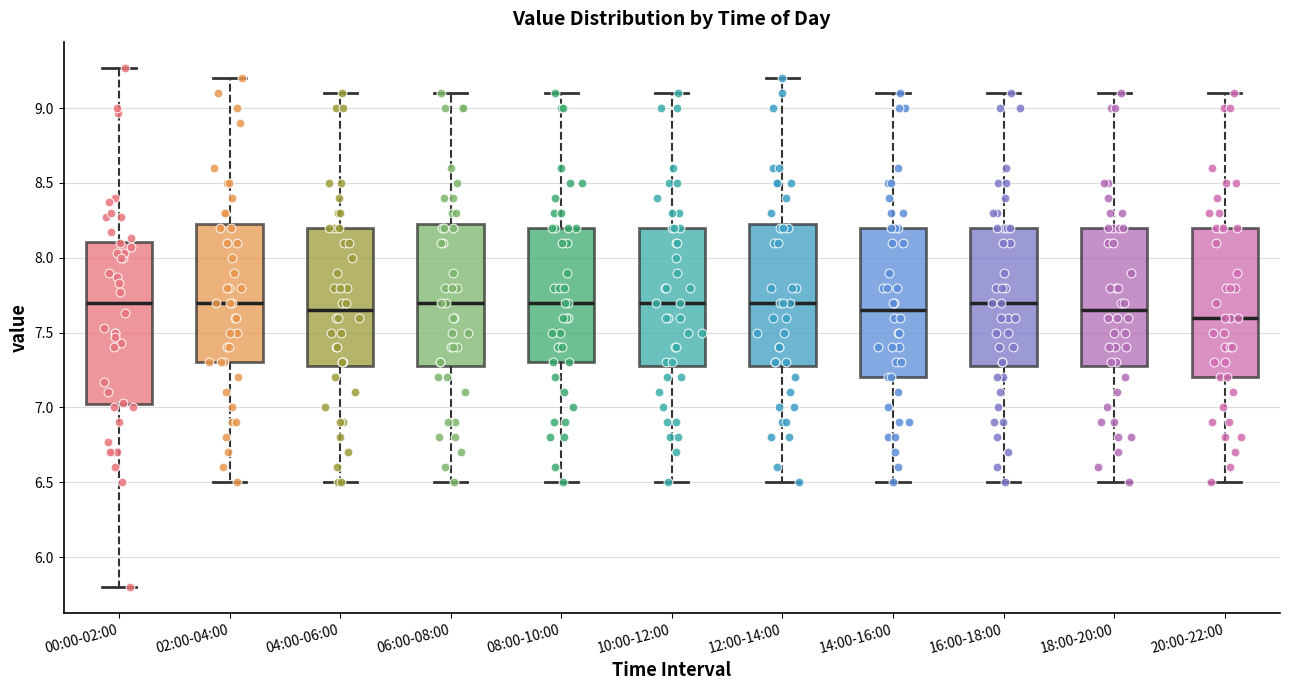

Reading left to right, read every box against the y-axis: the position of its median line, the range the box covers, and the ends of its whiskers. The values are not printed on the chart, so give them approximately, as read against the axis.

00:00-02:00: median 7.70, box 7.00 to 8.10, whiskers 5.80 to 9.25
02:00-04:00: median 7.70, box 7.30 to 8.25, whiskers 6.50 to 9.20
04:00-06:00: median 7.65, box 7.30 to 8.20, whiskers 6.50 to 9.10
06:00-08:00: median 7.70, box 7.30 to 8.25, whiskers 6.50 to 9.10
08:00-10:00: median 7.70, box 7.30 to 8.20, whiskers 6.50 to 9.10
10:00-12:00: median 7.70, box 7.30 to 8.20, whiskers 6.50 to 9.10
12:00-14:00: median 7.70, box 7.30 to 8.25, whiskers 6.50 to 9.20
14:00-16:00: median 7.65, box 7.20 to 8.20, whiskers 6.50 to 9.10
16:00-18:00: median 7.70, box 7.30 to 8.20, whiskers 6.50 to 9.10
18:00-20:00: median 7.65, box 7.30 to 8.20, whiskers 6.50 to 9.10
20:00-22:00: median 7.60, box 7.20 to 8.20, whiskers 6.50 to 9.10